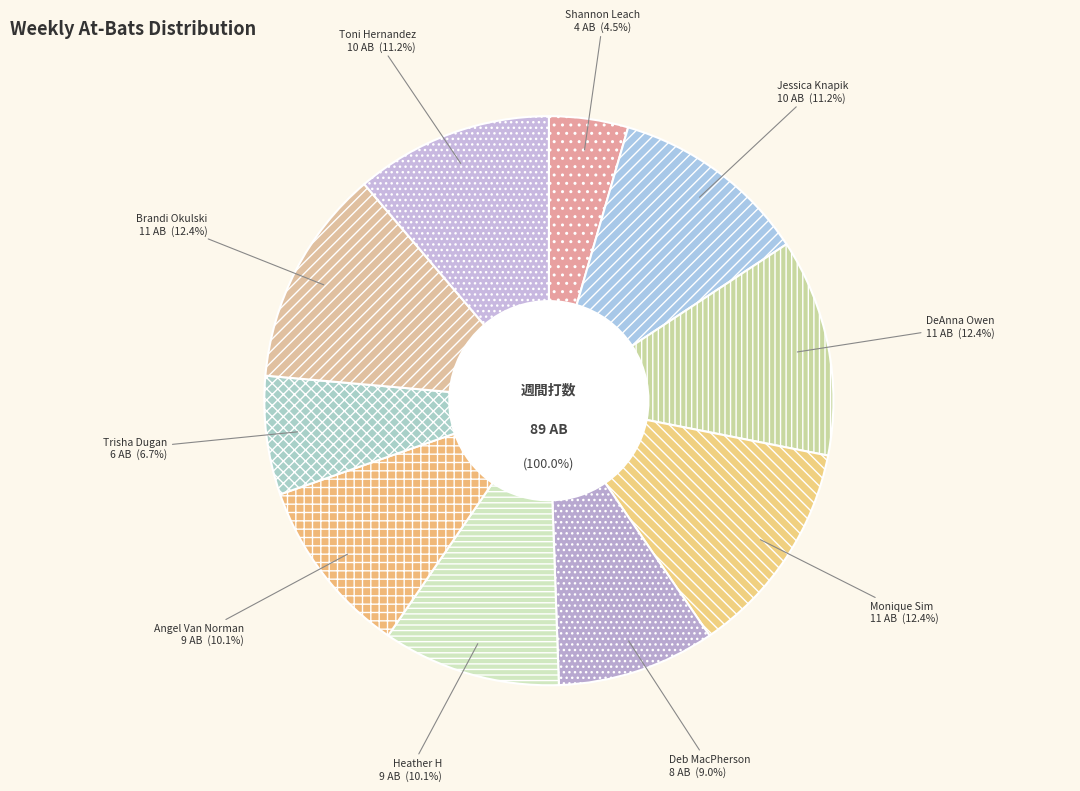

To the nearest percent, what is the combined percentage of Deb MacPherson and Monique Sim?

21%